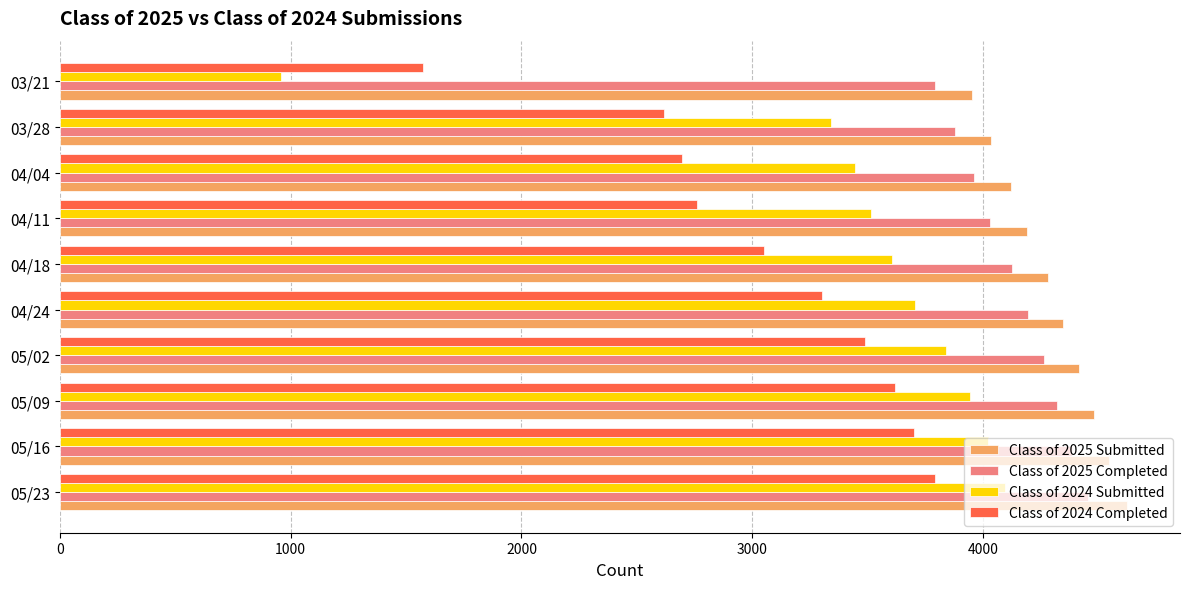

List the labels in order of Class of 2024 Submitted value, largest first.

05/23, 05/16, 05/09, 05/02, 04/24, 04/18, 04/11, 04/04, 03/28, 03/21